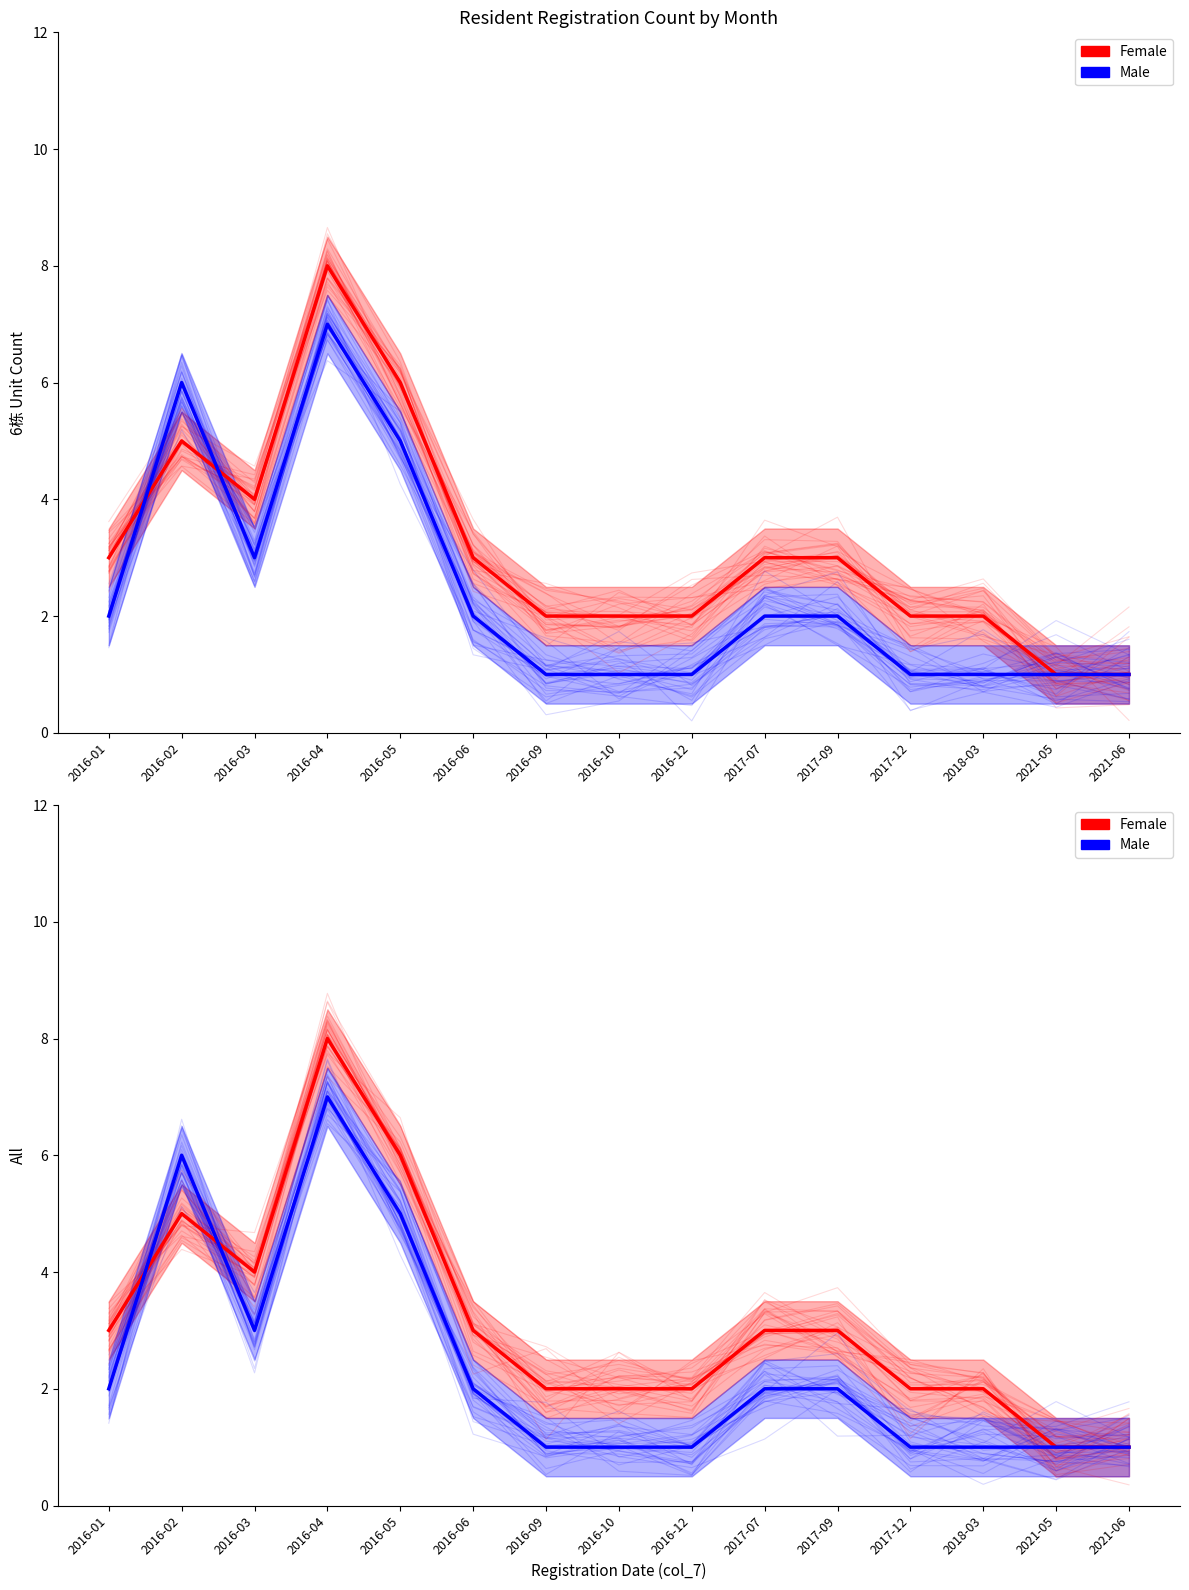

Which category has the lowest value across all series?

2016-12